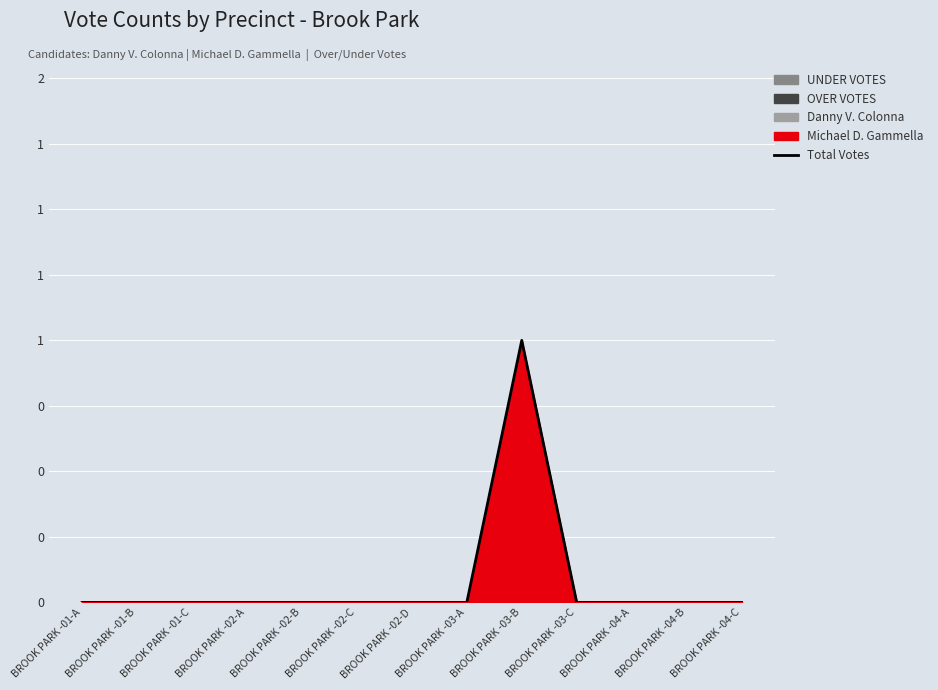

True or false: the data shows 0 at BROOK PARK -04-A.

False